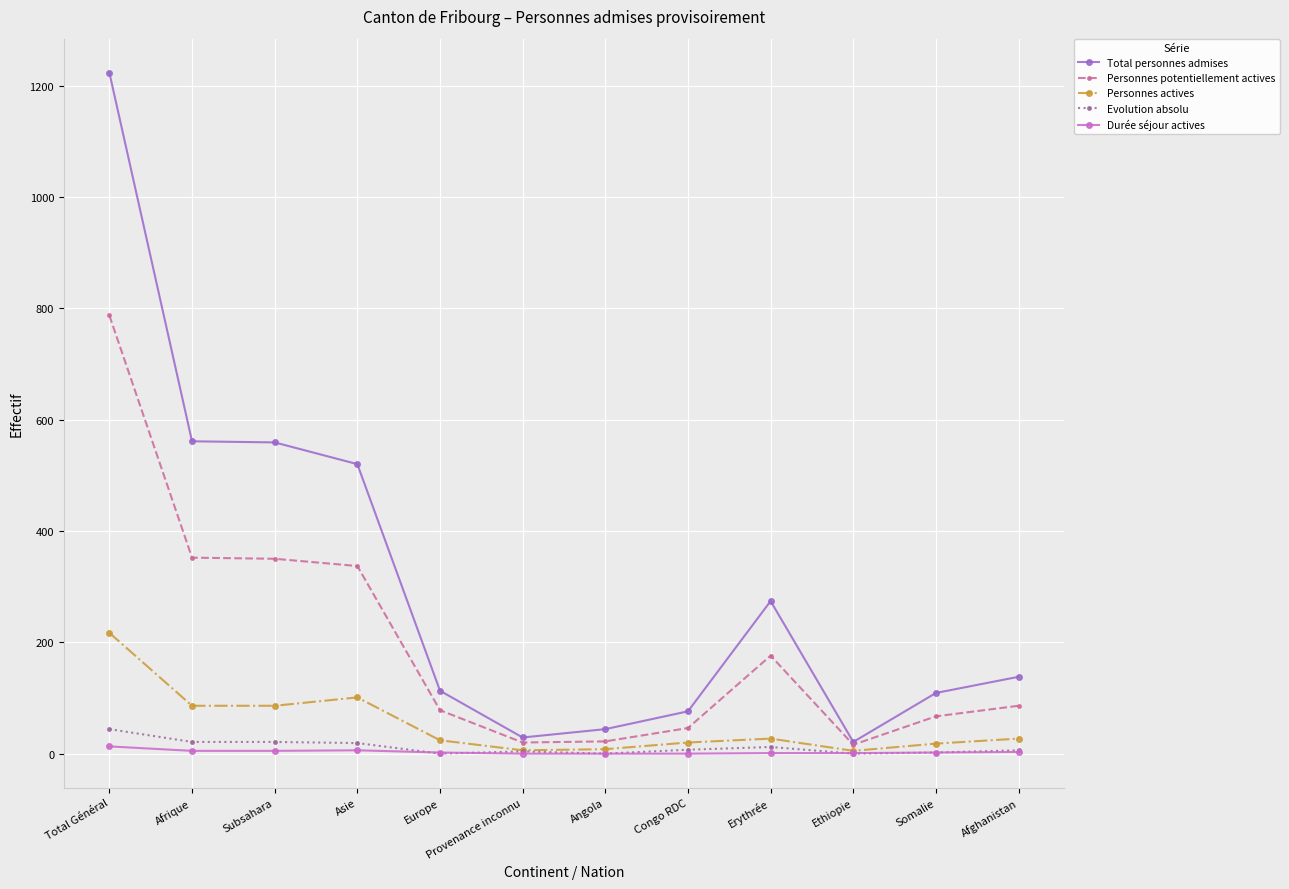

What is the difference between the maximum and minimum values in the Evolution absolu series?

44